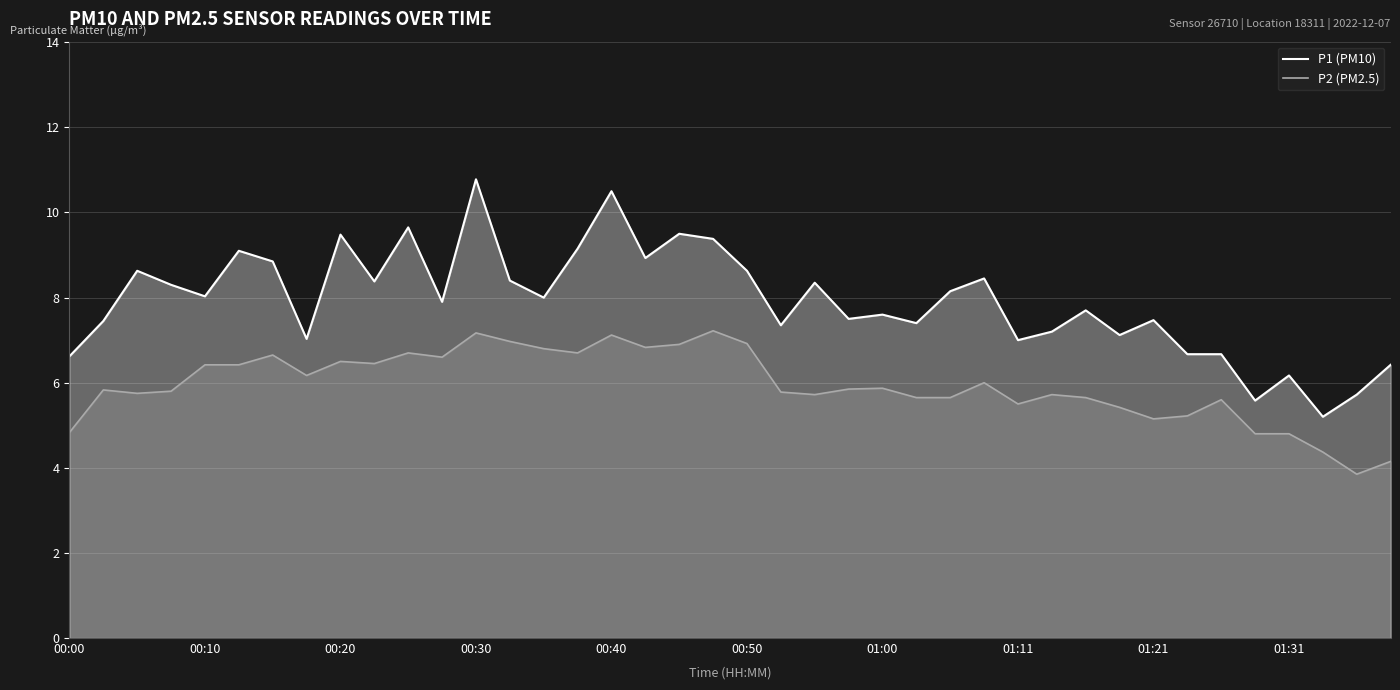

What is the smallest value displayed?

3.9